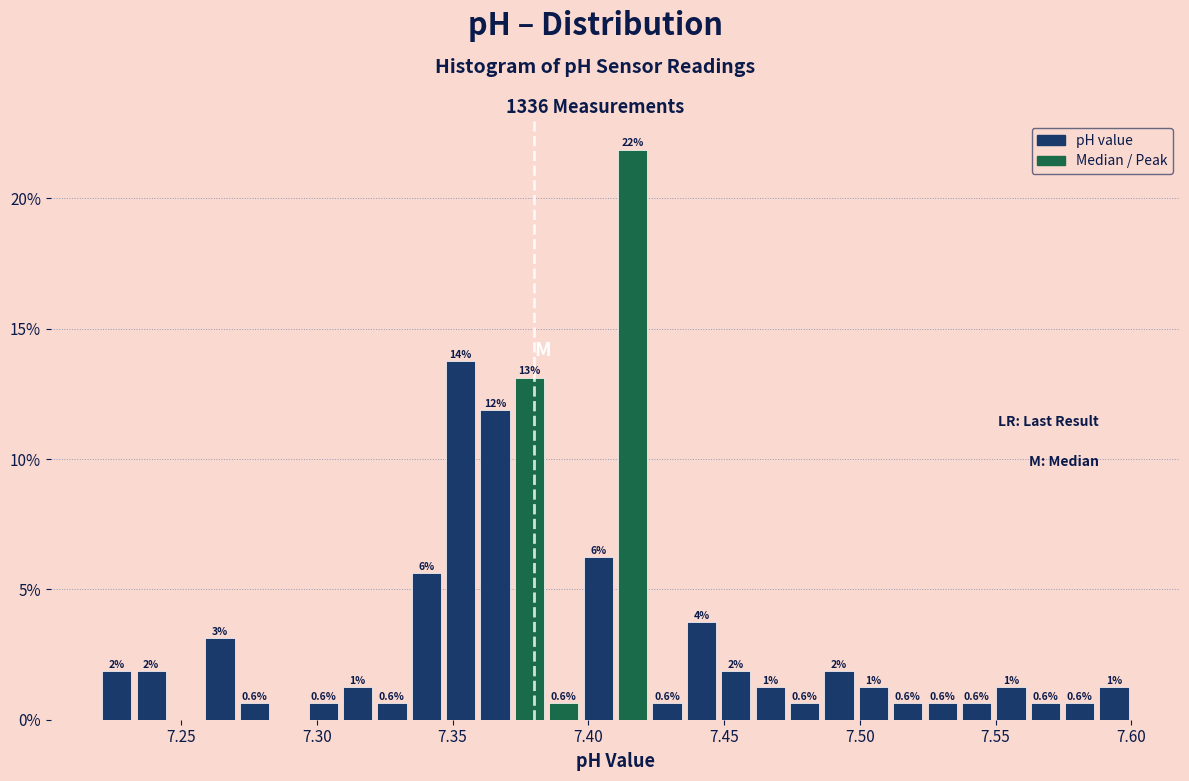

Around what value on the x-axis is the tallest bar? Give the approximate position of its centre, as read against the axis.

7.415